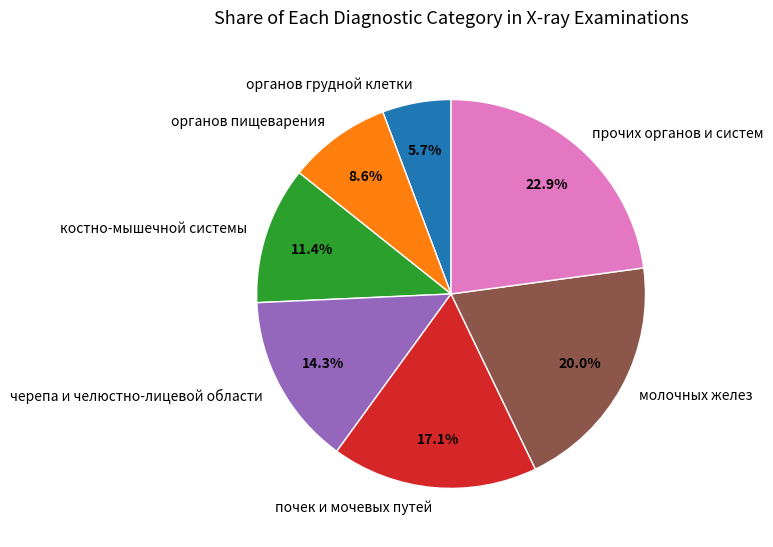

What percentage is NOT represented by прочих органов и систем?

77.1%